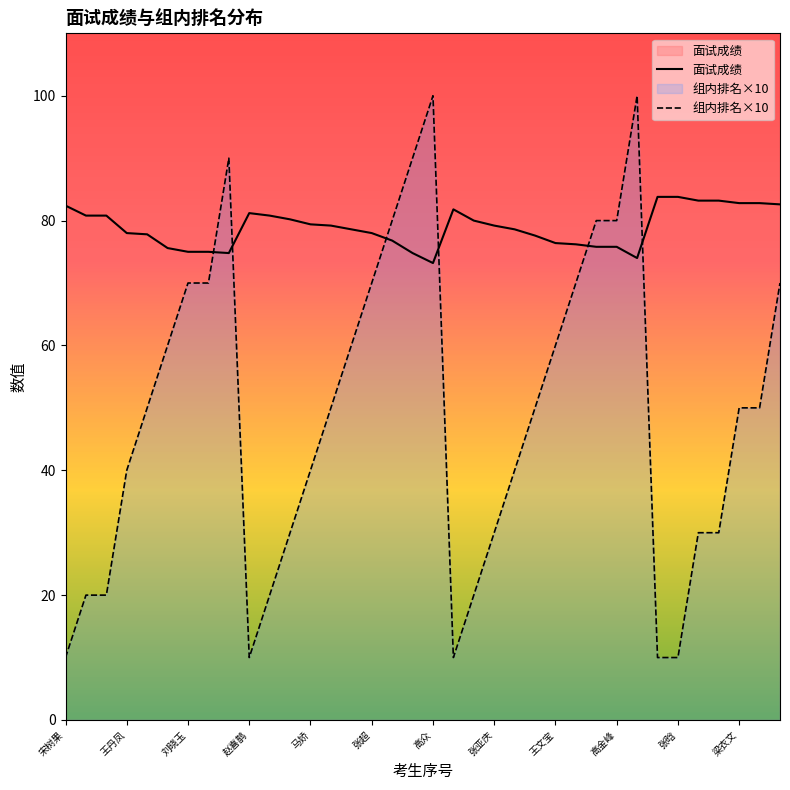

What position from the left is 王文宝?

25